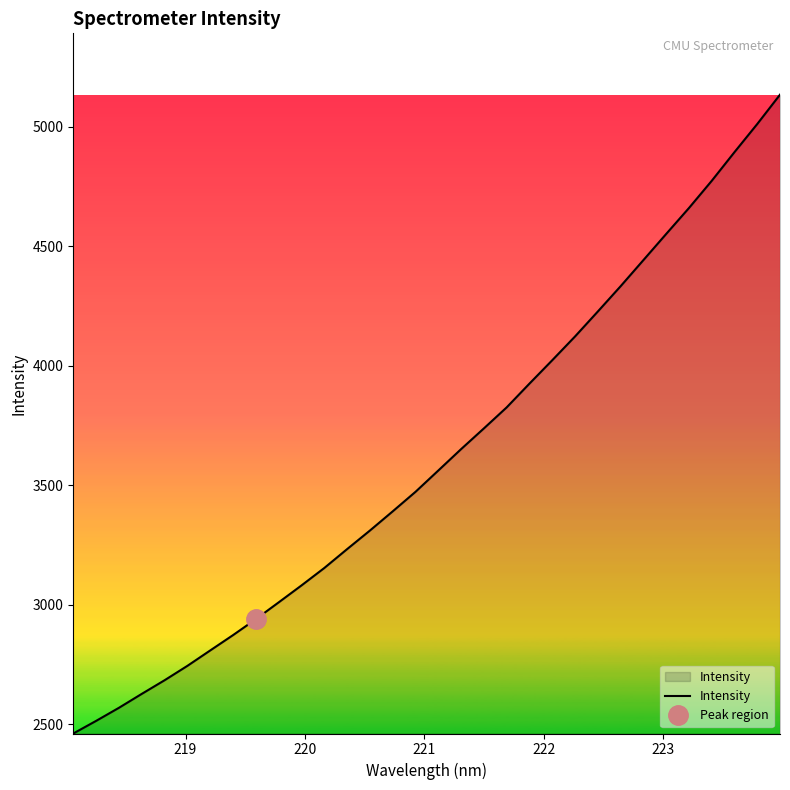

How many data points are above 3560?

16